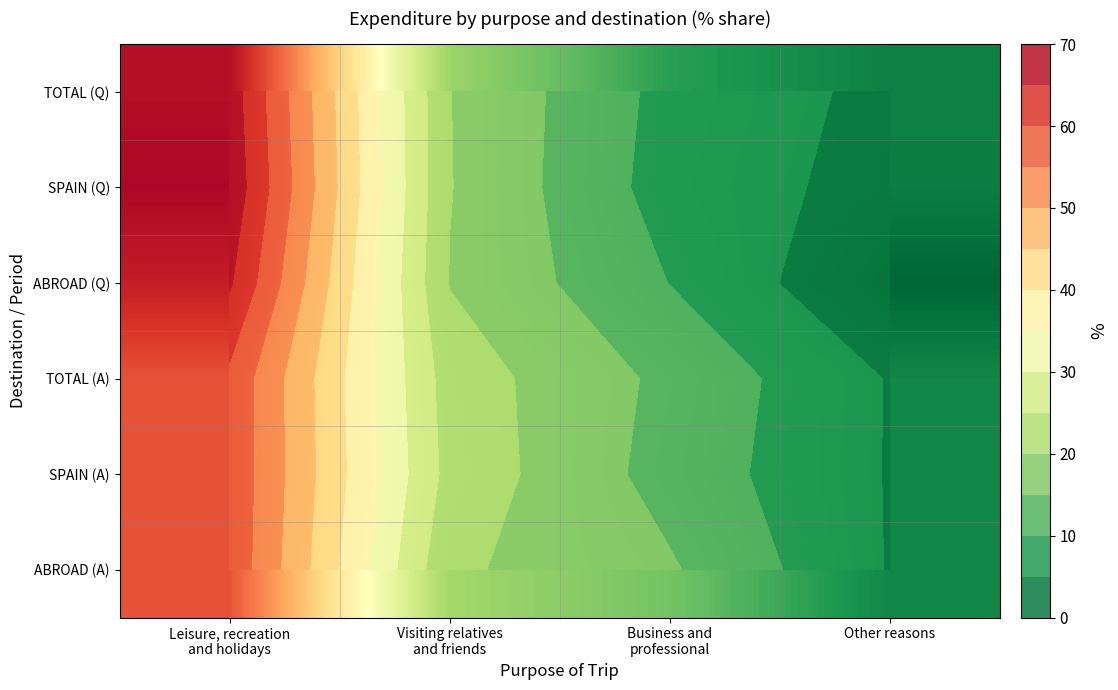

What is the difference between the second highest and minimum values in the ABROAD (Q) series?

19.8